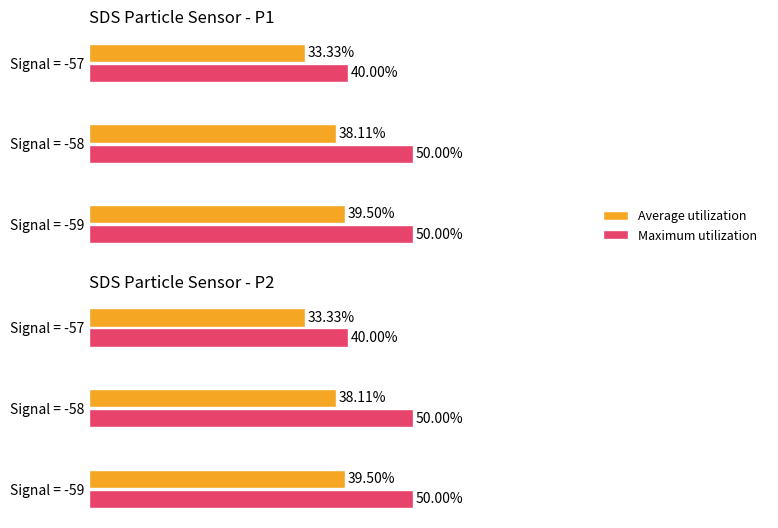

What are all the series names shown in the legend?

Average utilization, Maximum utilization